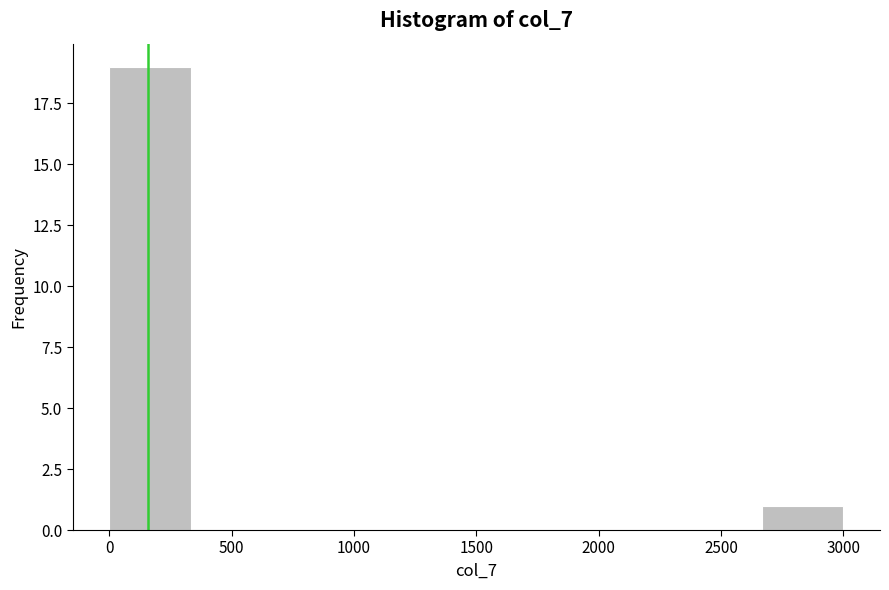

How tall is the bar that spans 2650 to 3000 on the x-axis? Neither the bar edges nor the heights are printed on the chart, so give them approximately, as read against the axes.

1